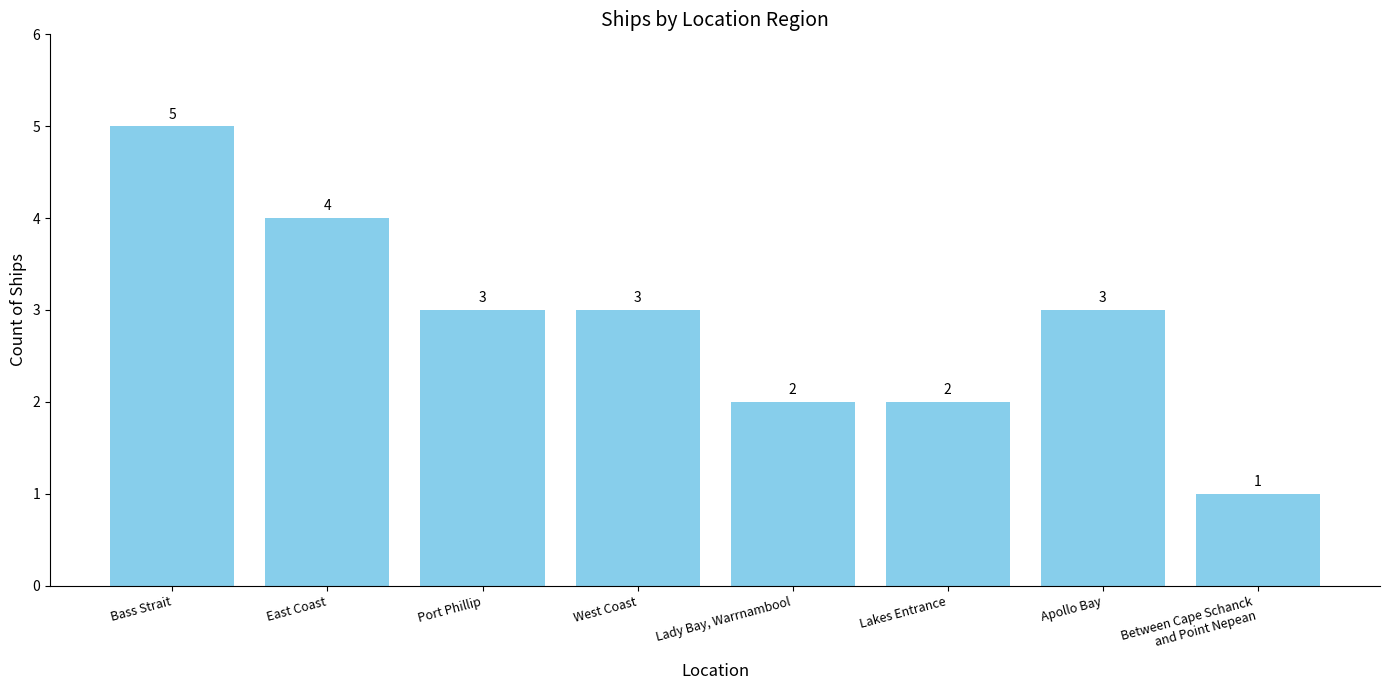

What is the value of the 1st bar from the left?

5